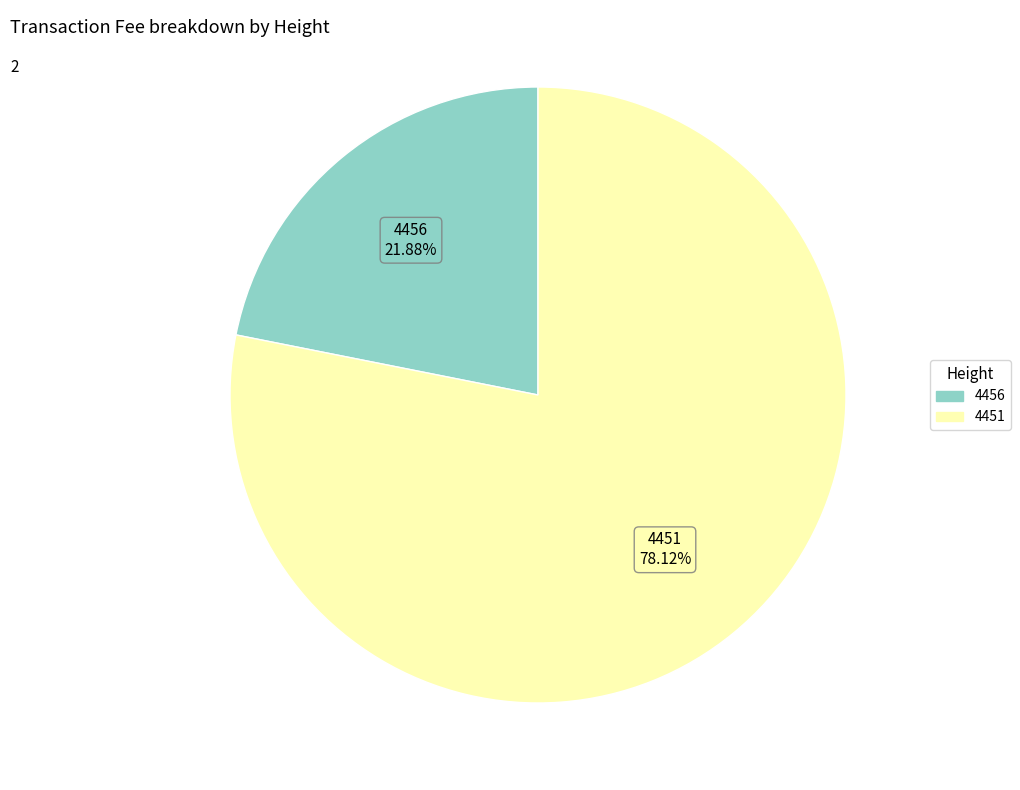

Is it true that 4451 is 65% of the pie?

False